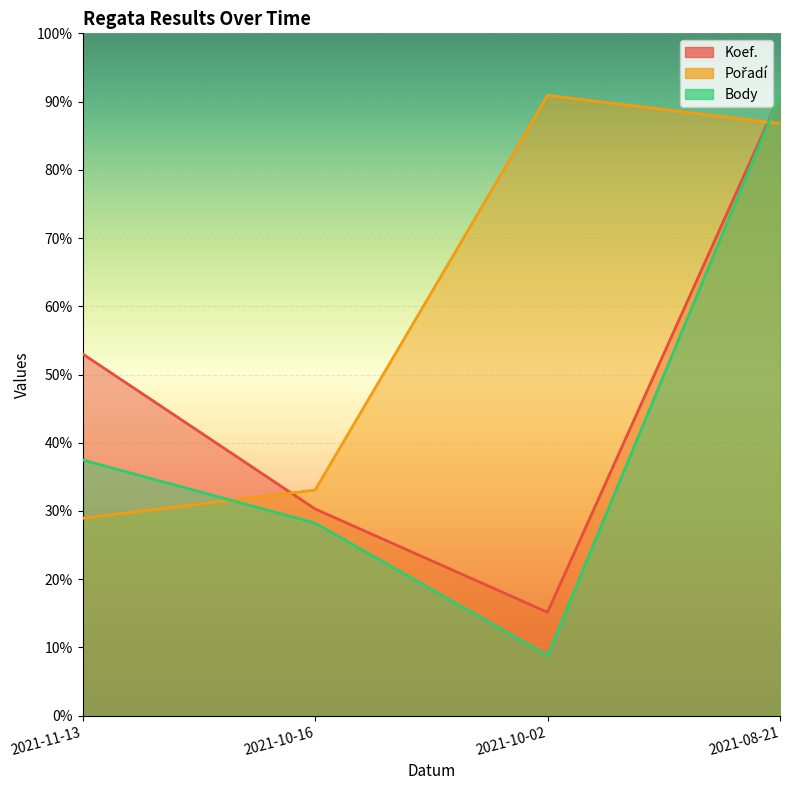

True or false: Koef. has a value of 3034.5 at 2021-11-13.

False